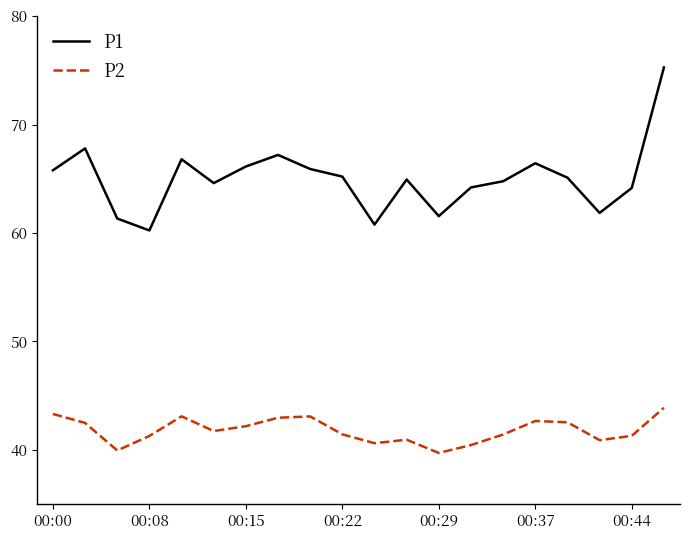

List the series in order of their overall mean, lowest first.

P2, P1